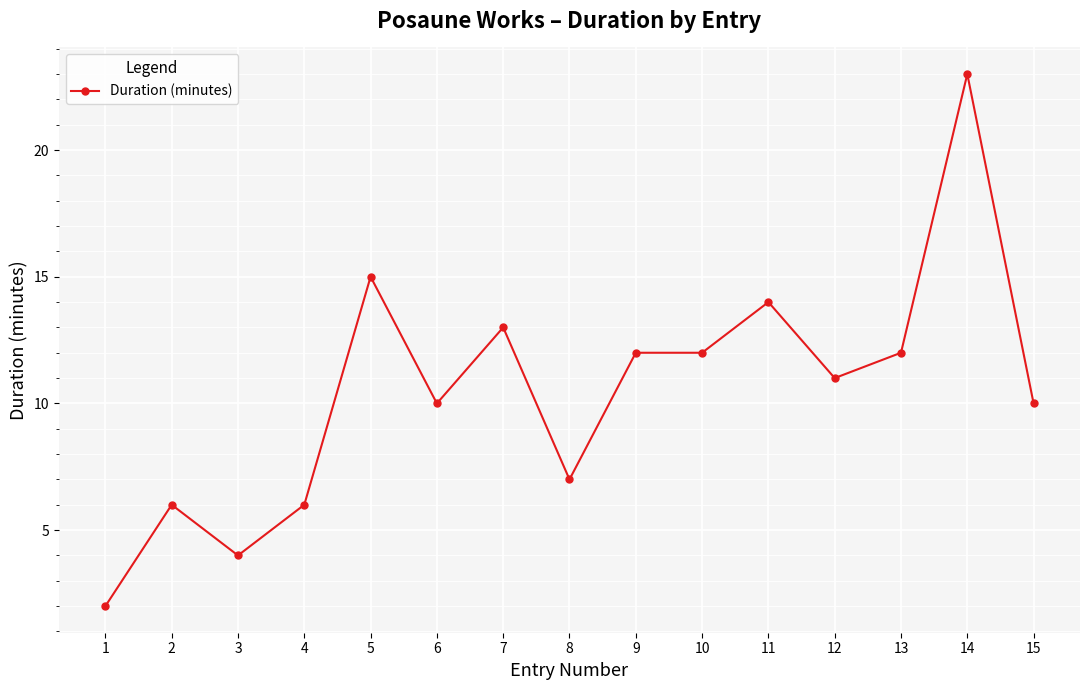

The chart shows a value of 6 at 2. True or false?

True